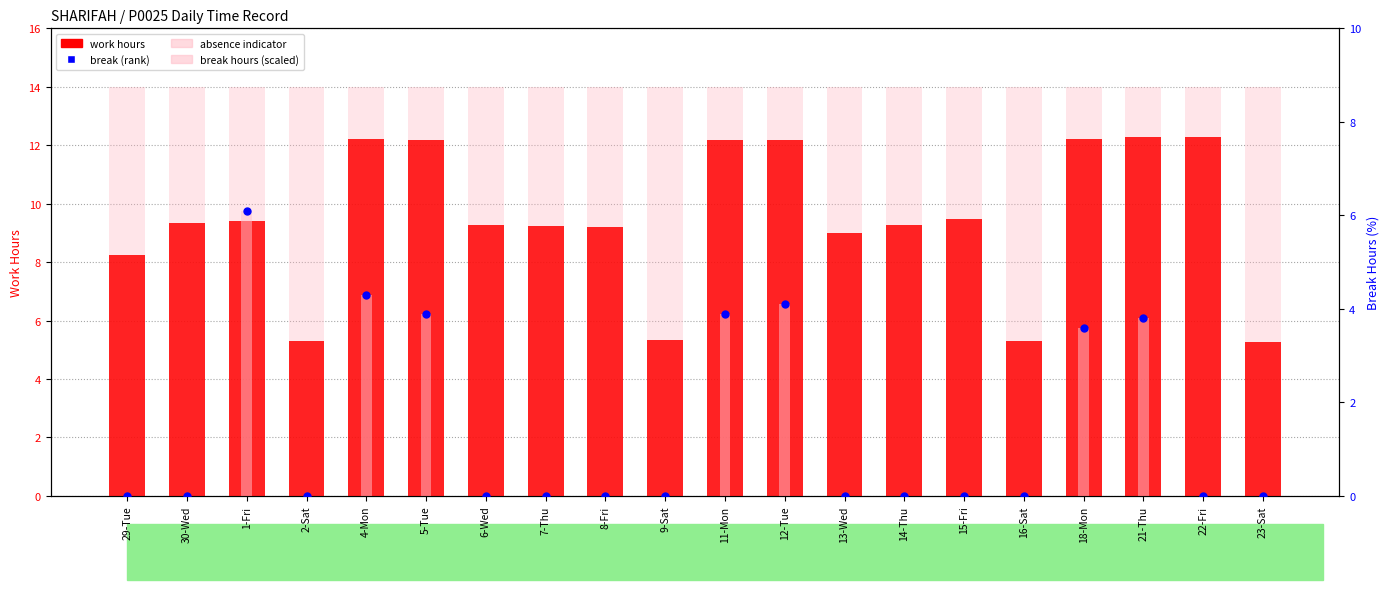

Which series contains the lowest Y value?

break hours (scaled)